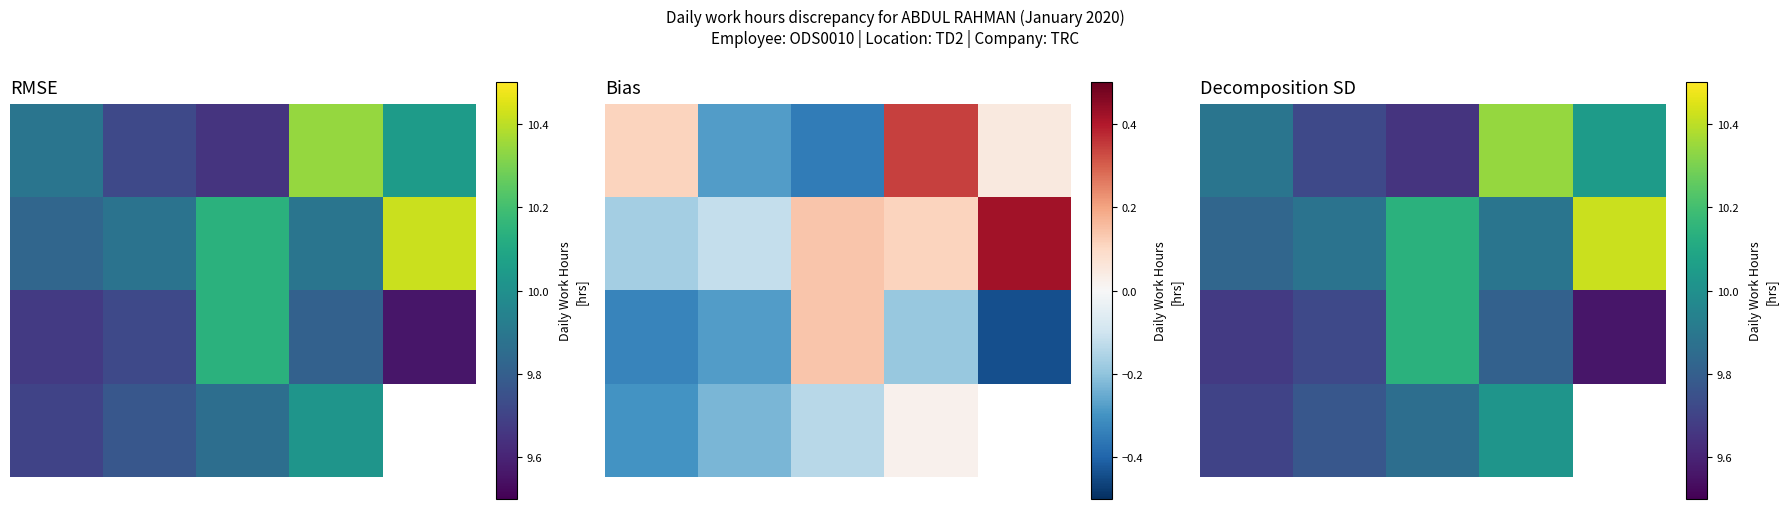

Between 4 and 0, which is larger?

4